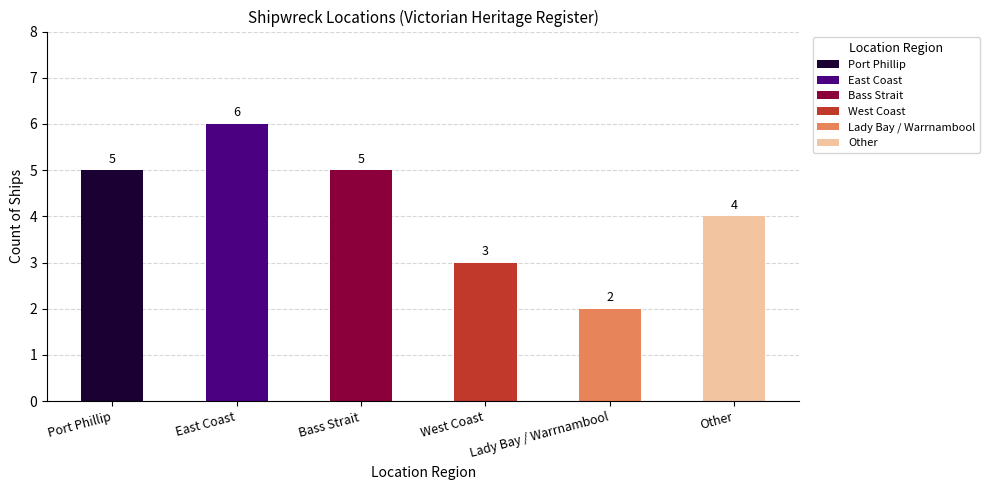

At which category does the chart reach its peak across all series?

East Coast